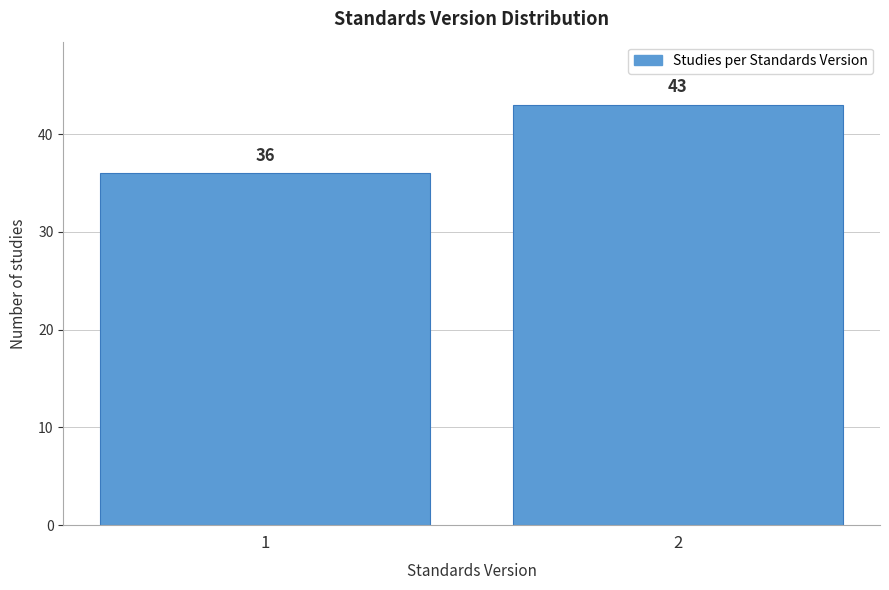

Reading left to right, transcribe all the data shown in this chart.

36	43